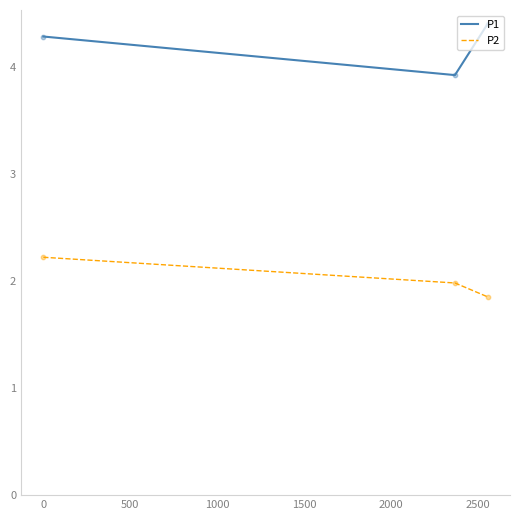

What are all the series names shown in the legend?

P1, P2